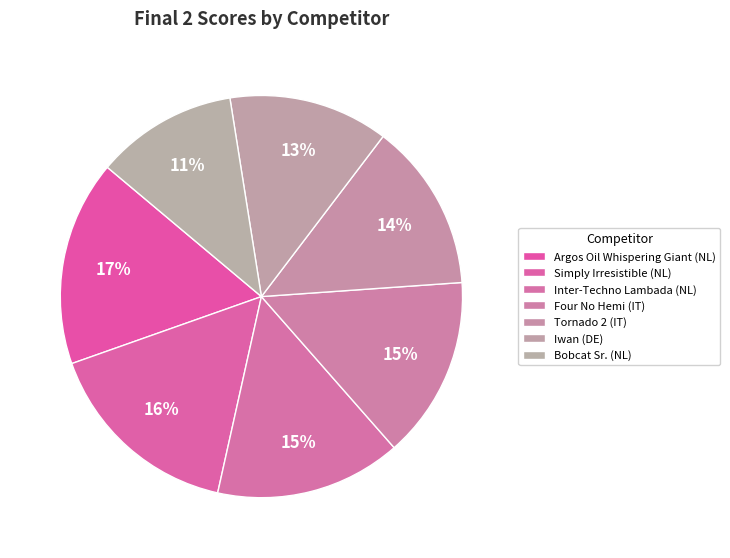

To the nearest percent, what portion does Inter-Techno Lambada (NL) represent?

15%